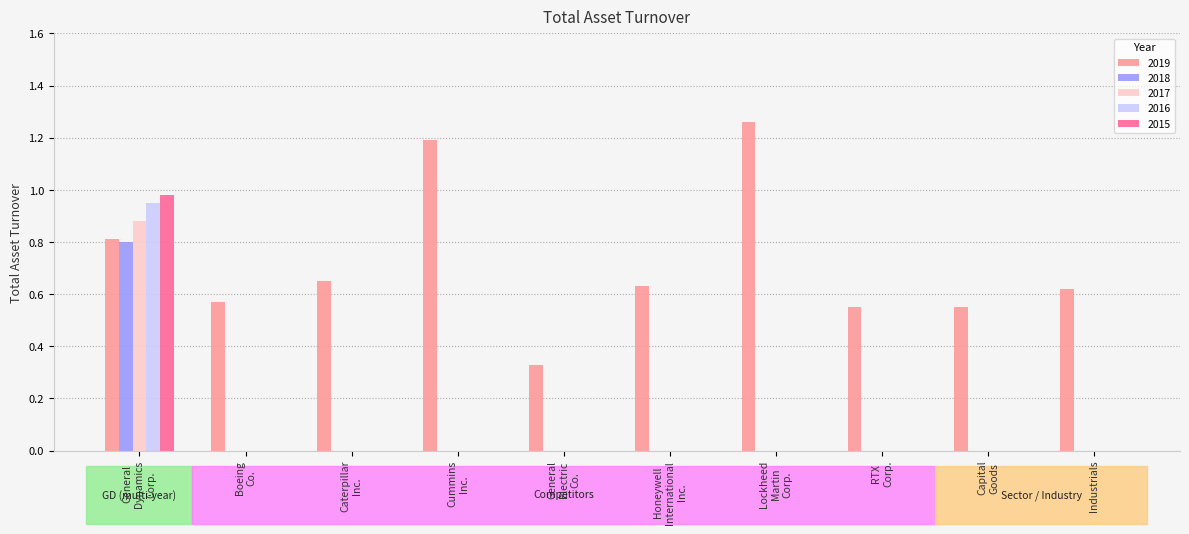

Which series has the largest total across all categories?

2019